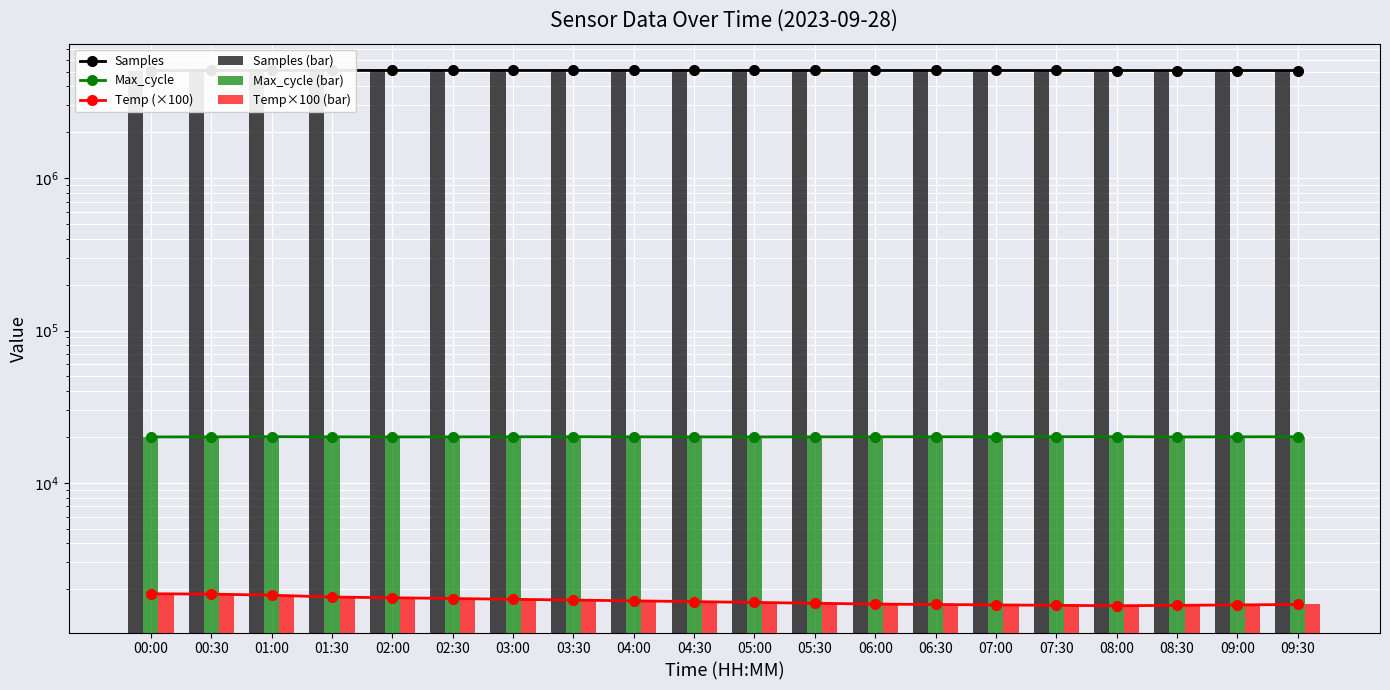

At which category is the sum across all series the highest?

00:30